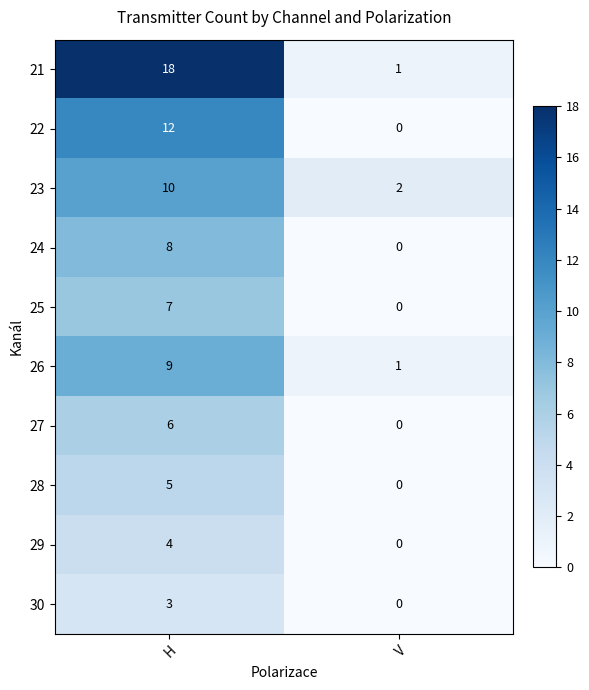

True or false: 28 has a value of 5 at H.

True